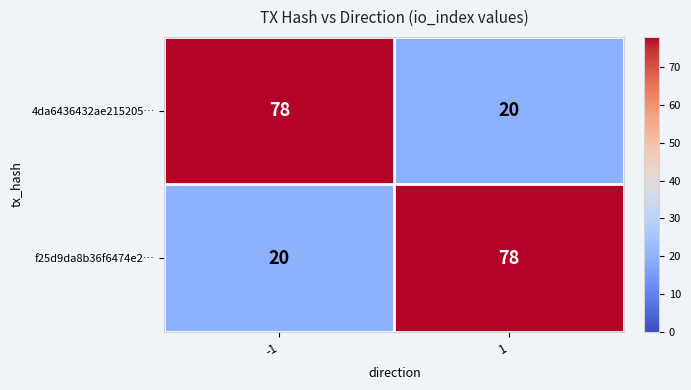

What is the greatest value displayed?

78